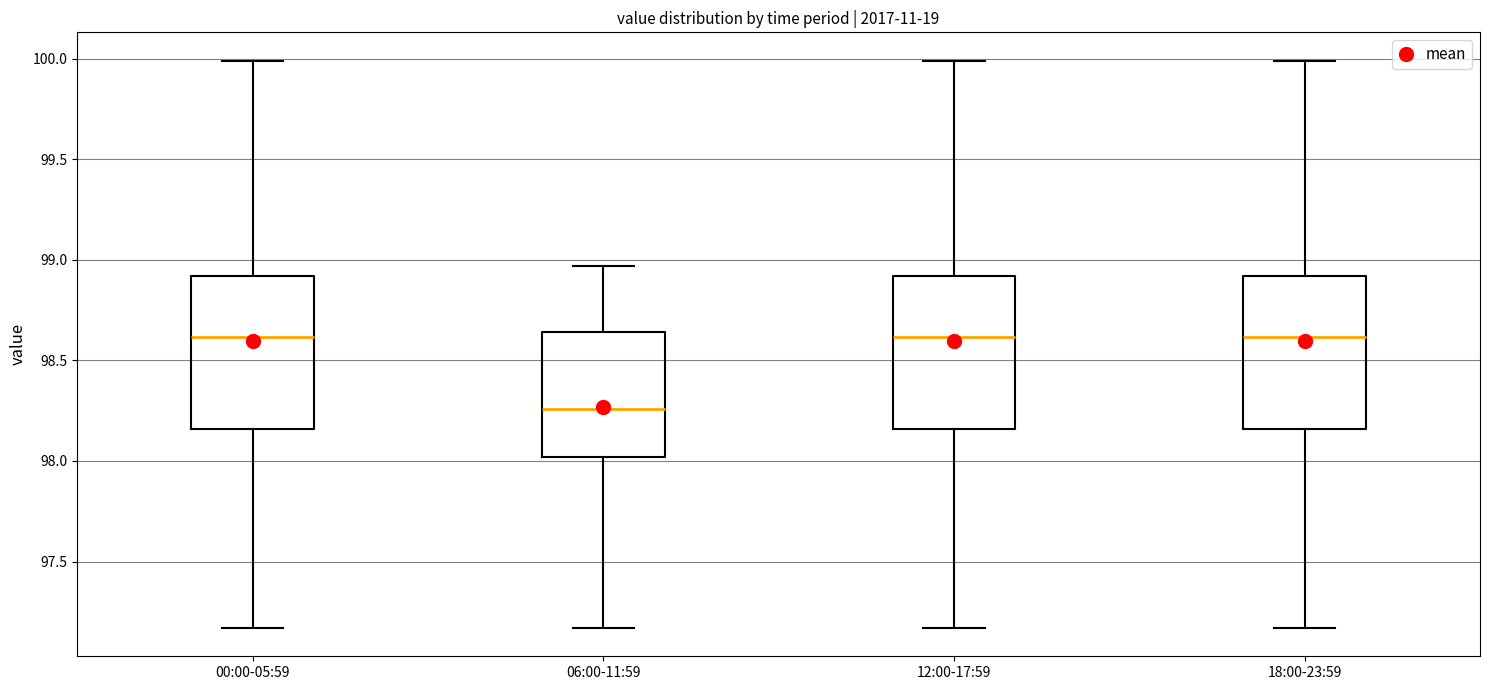

Reading left to right, read every box against the y-axis: the position of its median line, the range the box covers, and the ends of its whiskers. The values are not printed on the chart, so give them approximately, as read against the axis.

00:00-05:59: median 98.60, box 98.15 to 98.90, whiskers 97.15 to 100.00
06:00-11:59: median 98.25, box 98.00 to 98.65, whiskers 97.15 to 98.95
12:00-17:59: median 98.60, box 98.15 to 98.90, whiskers 97.15 to 100.00
18:00-23:59: median 98.60, box 98.15 to 98.90, whiskers 97.15 to 100.00